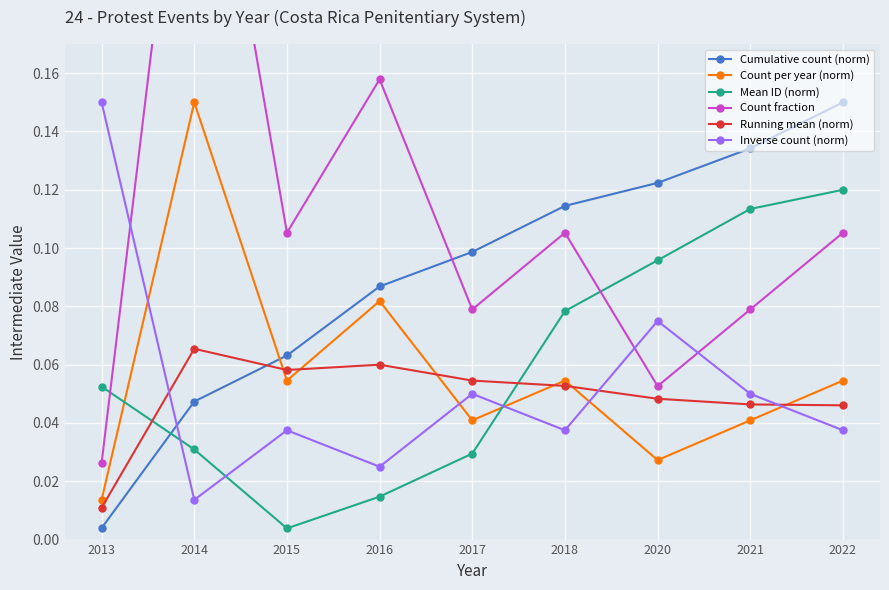

Which category has the lowest value in the Mean ID (norm) series?

2015